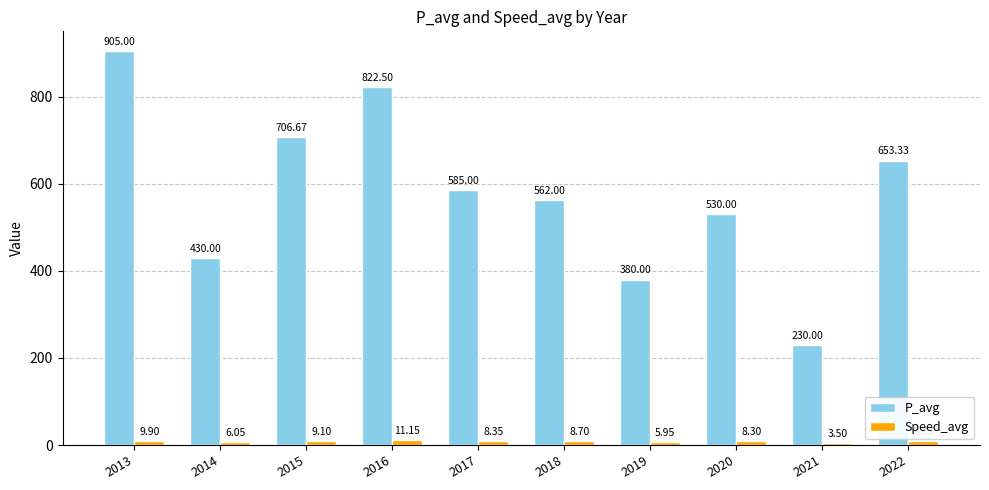

Which series has the widest spread of values?

P_avg